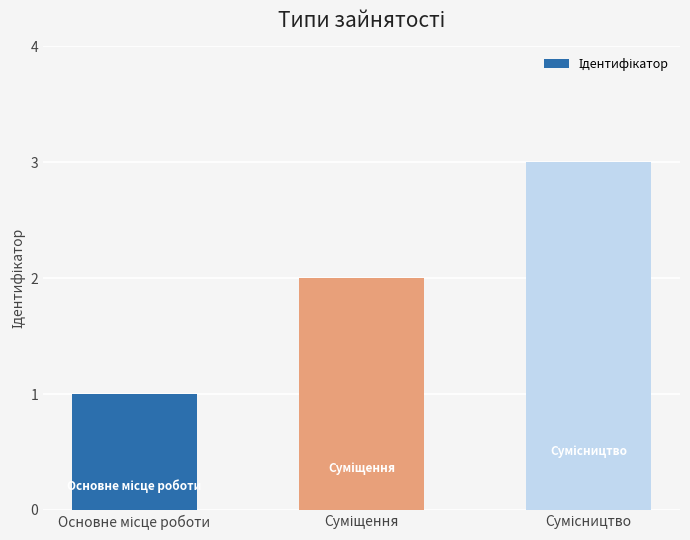

What is the maximum value shown in the chart?

3